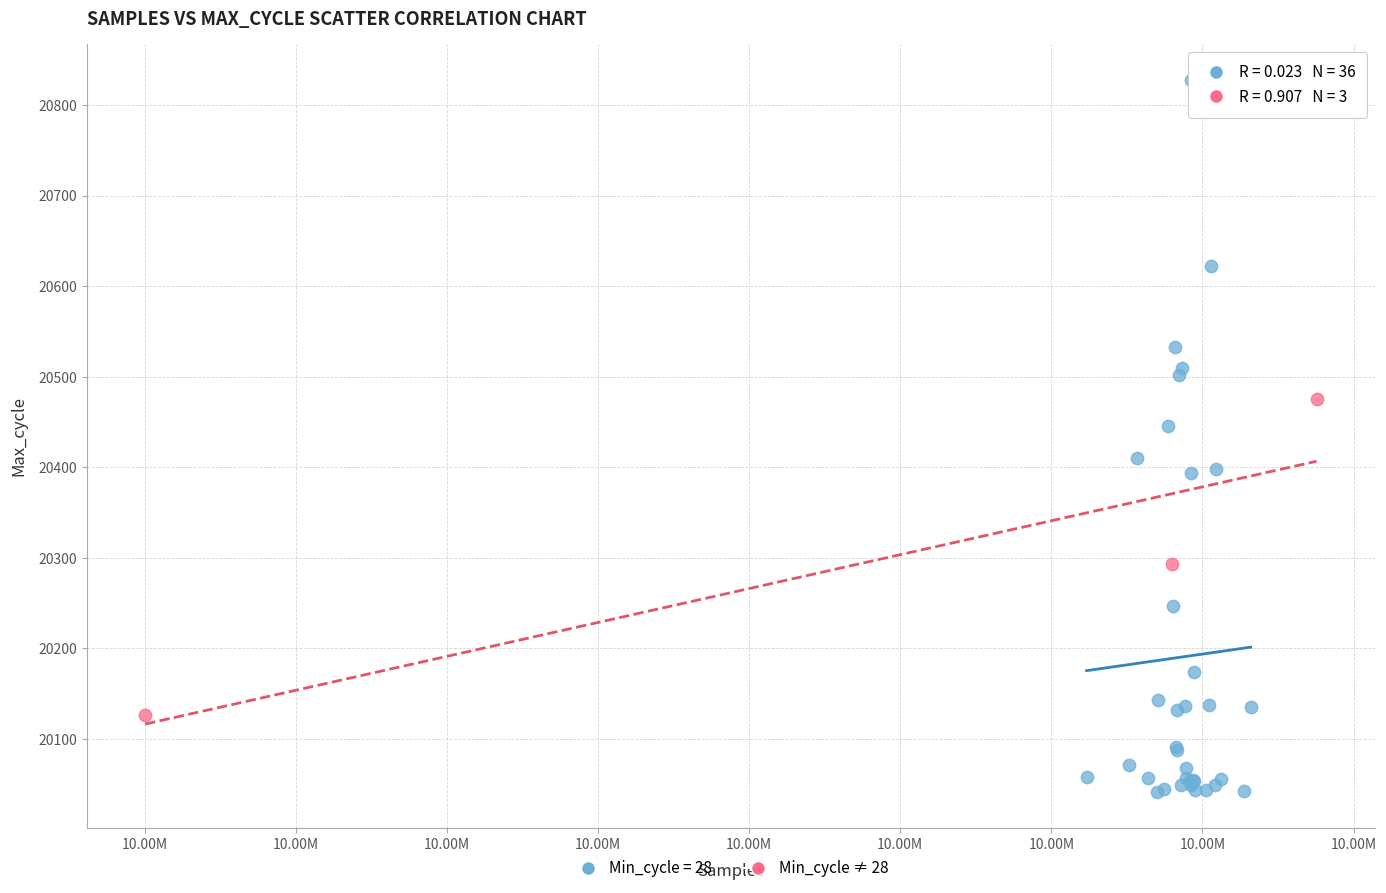

Which series contains the lowest Y value?

Min_cycle = 28